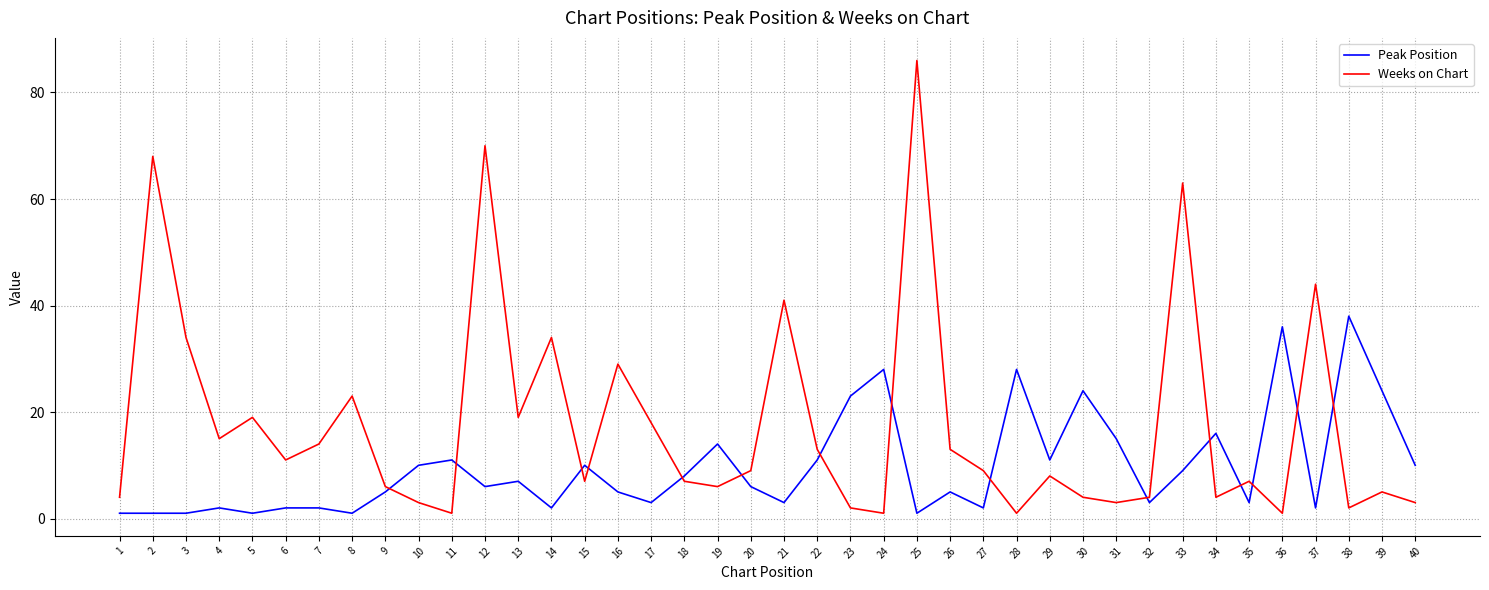

Count the number of categories in the chart.

40